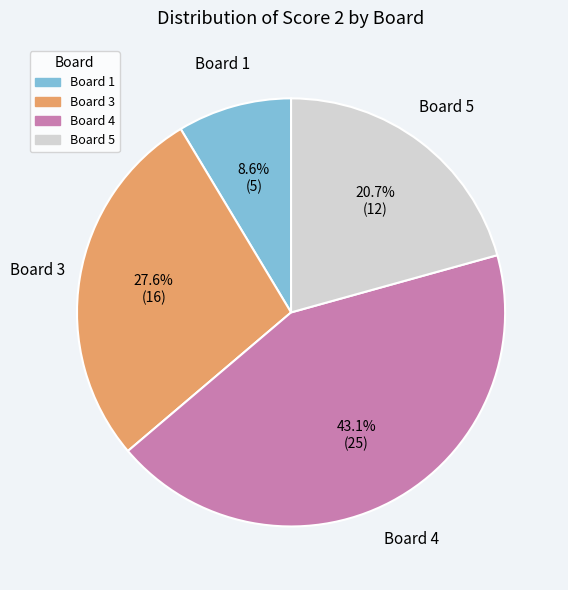

Does any single category account for the majority?

No